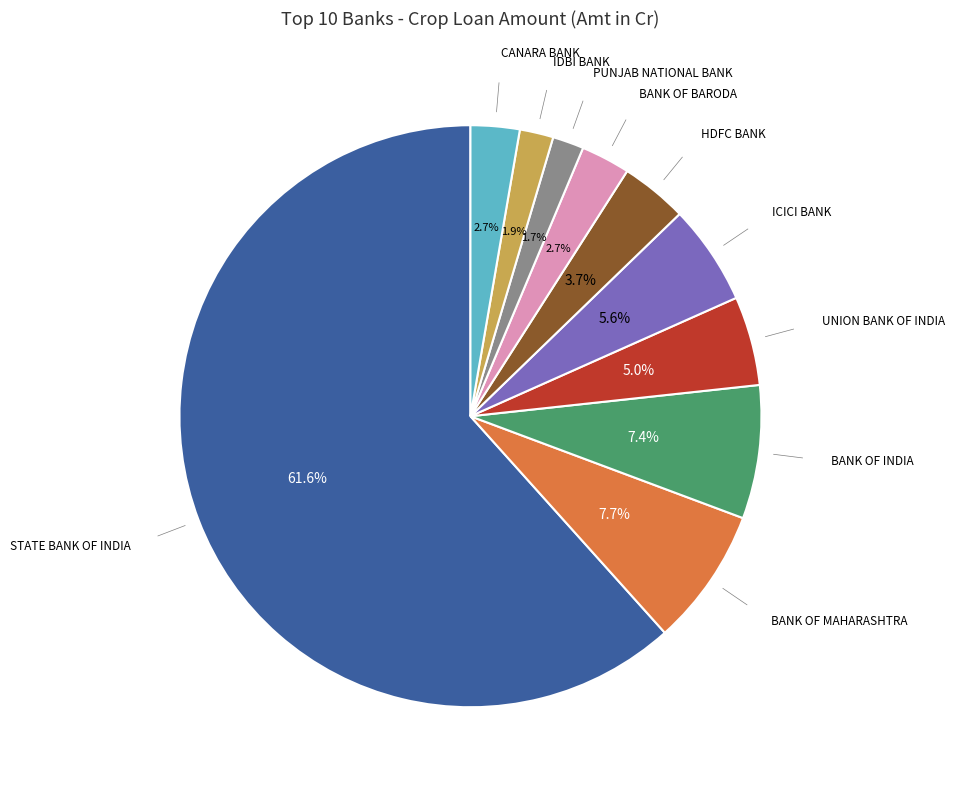

Is there a majority slice in this chart?

Yes